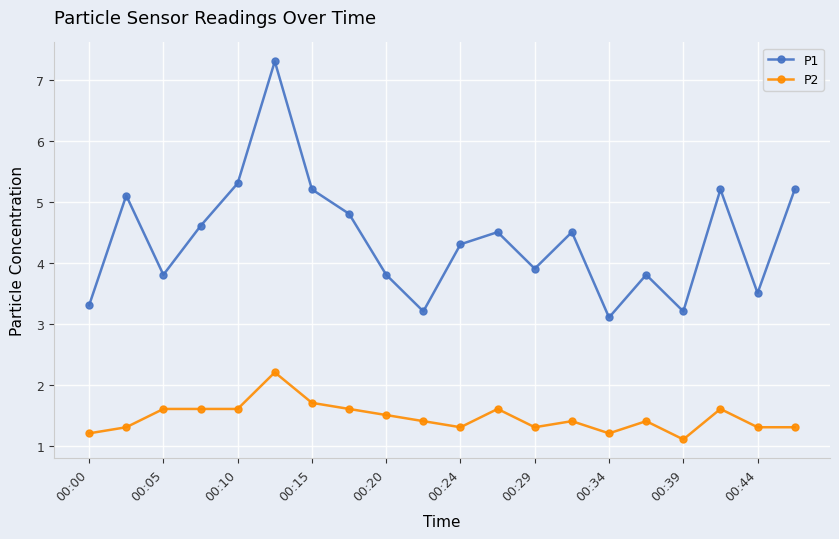

List the series in order of their peak value, highest first.

P1, P2